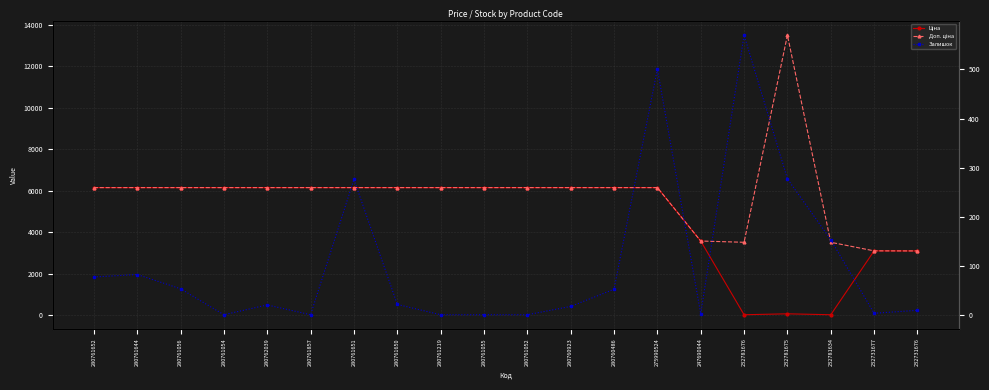

Rank the series by their average value, from lowest to highest.

Залишок, Ціна, Доп. ціна